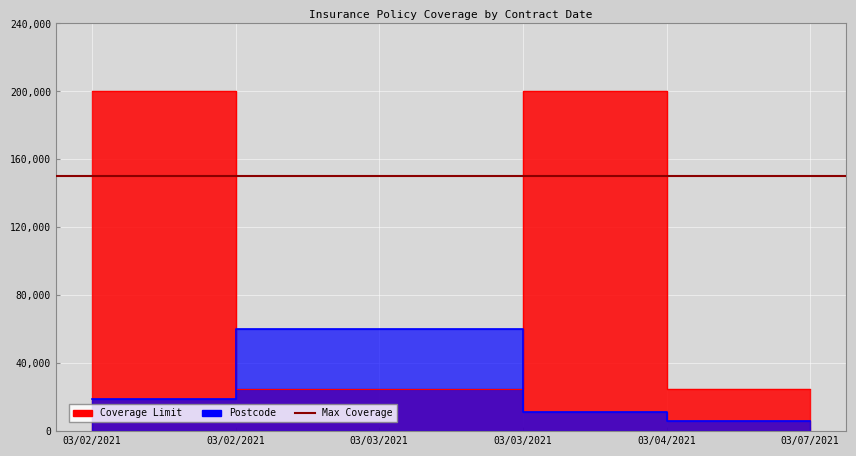

Which series ends up on top after the final intersection of Postcode and Coverage Limit?

Coverage Limit